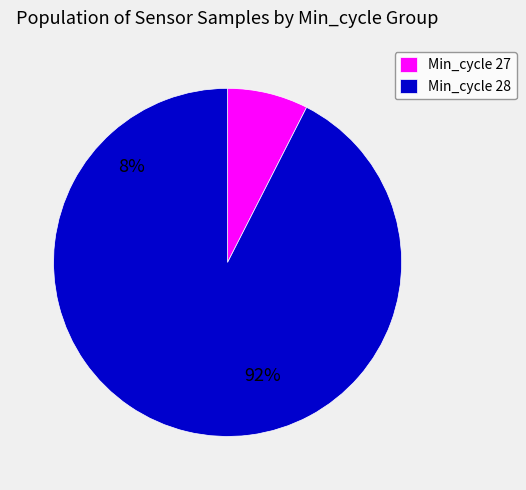

Is it true that 28 is 11% of the pie?

False